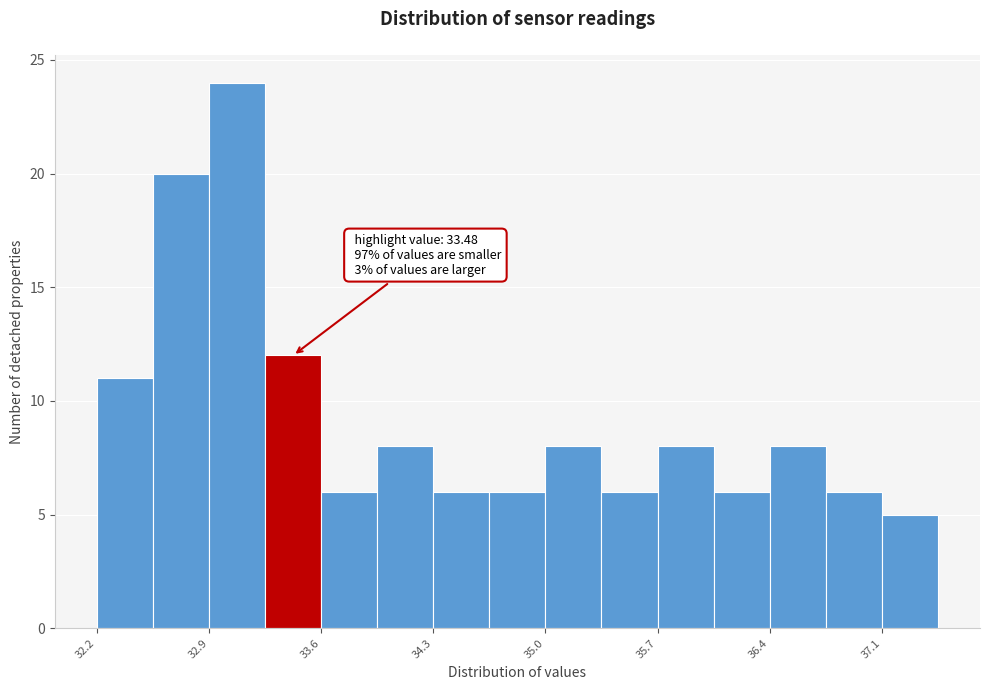

Around what value on the x-axis is the tallest bar? Give the approximate position of its centre, as read against the axis.

33.1